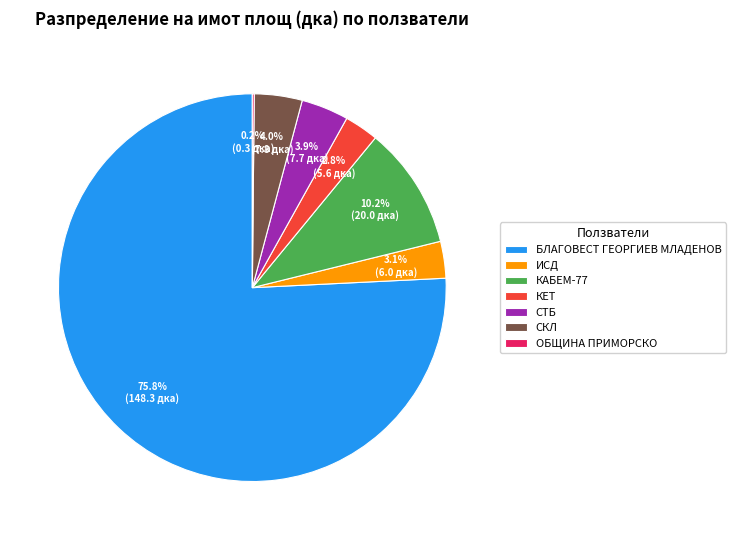

Which has a higher value, КЕТ or СТБ?

СТБ